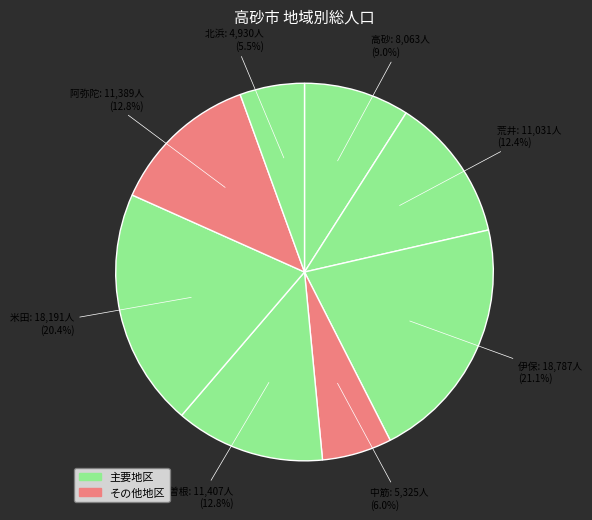

Does any single category account for the majority?

No